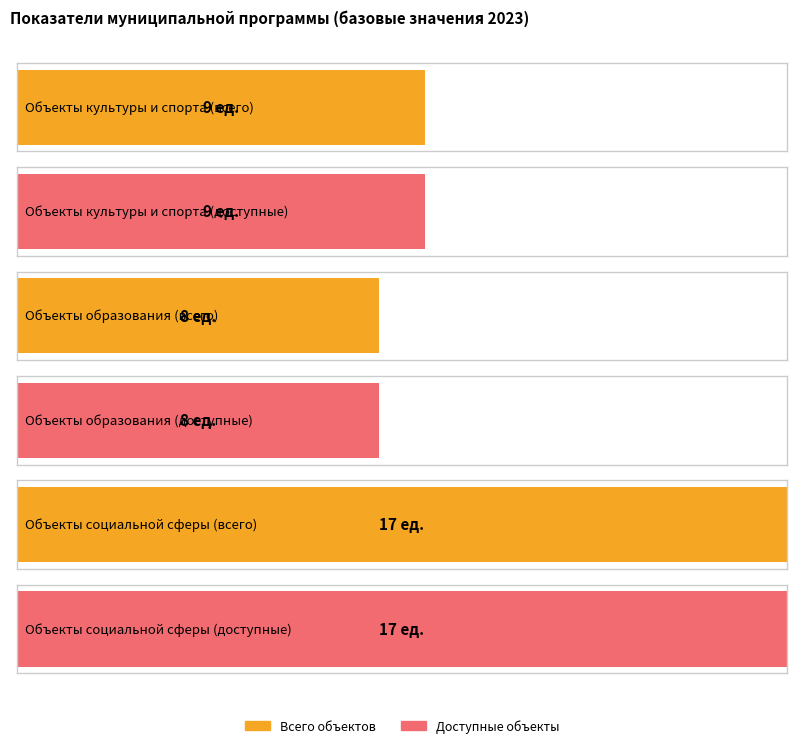

Rank the series at 2025 from highest to lowest value.

Объекты социальной сферы (всего), Объекты социальной сферы (доступные), Объекты культуры и спорта (всего), Объекты культуры и спорта (доступные), Объекты образования (всего), Объекты образования (доступные)